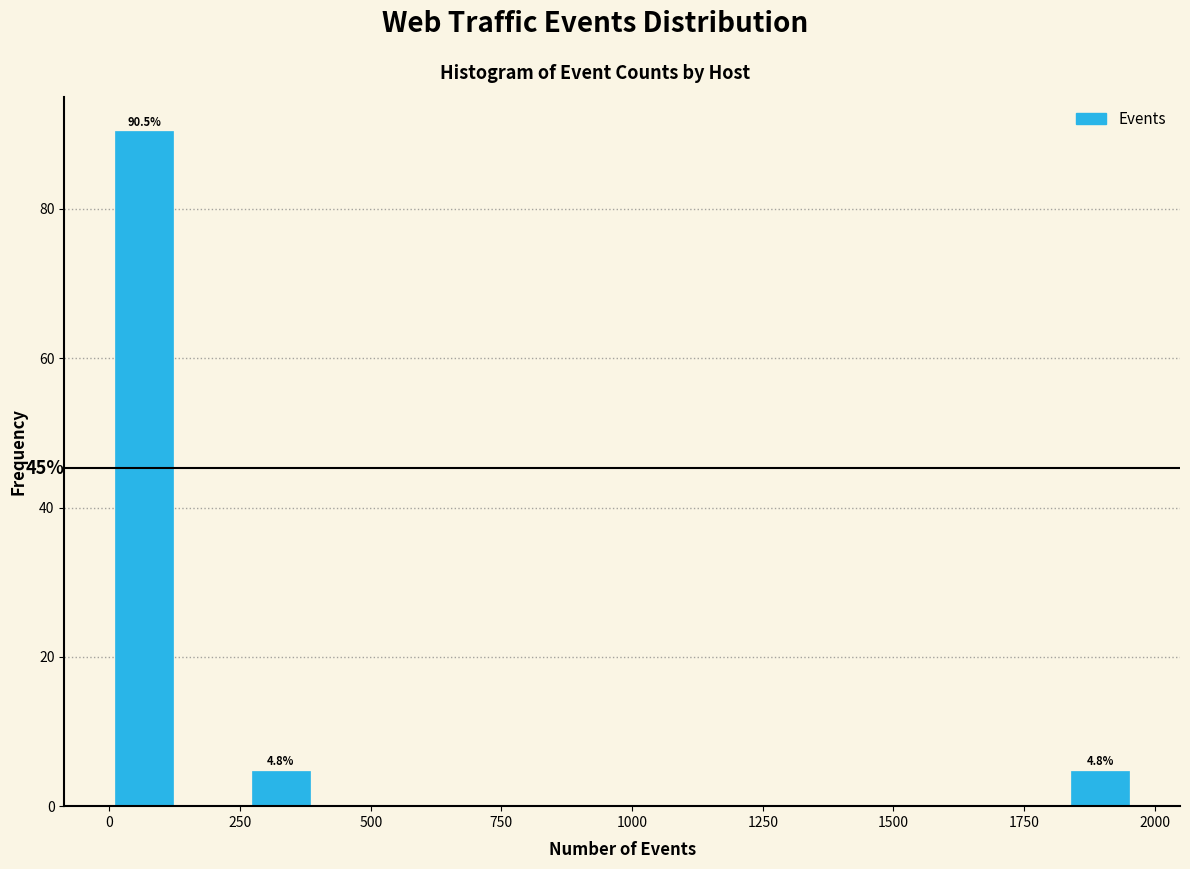

Read against the x-axis, roughly where is the centre of the tallest bar?

50